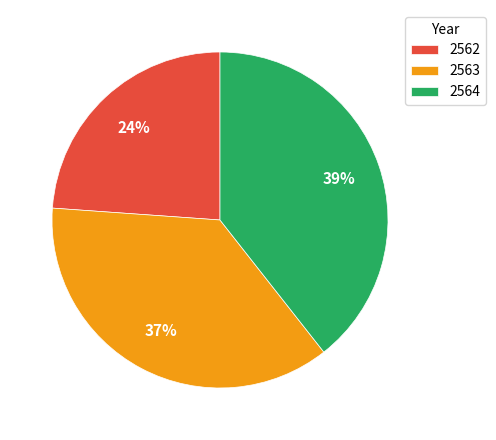

The 2564 slice represents 52% of the pie. True or false?

False